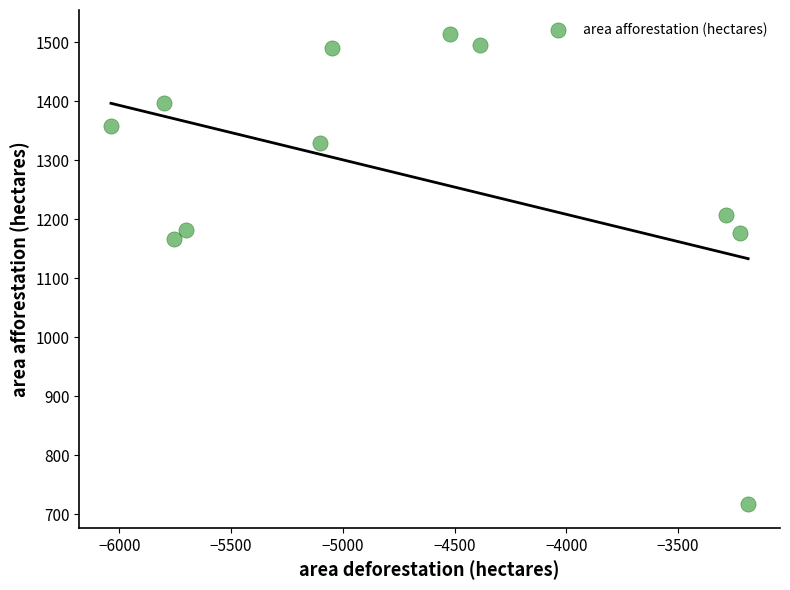

What is the range of Y values (max minus min)?

798